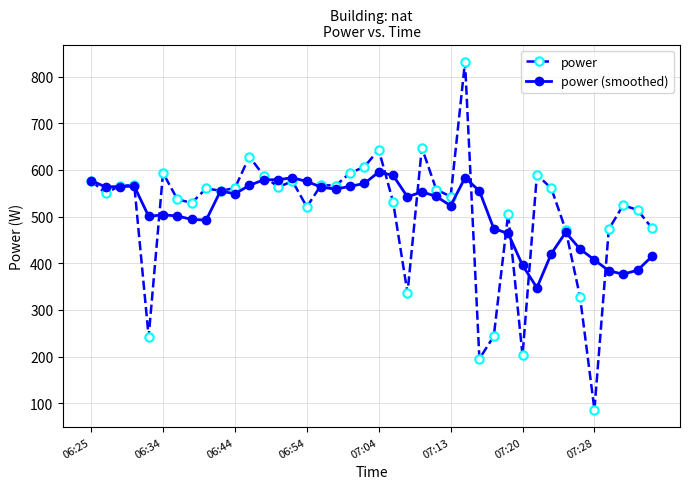

Rank the series by their maximum value, from lowest to highest.

power (smoothed), power